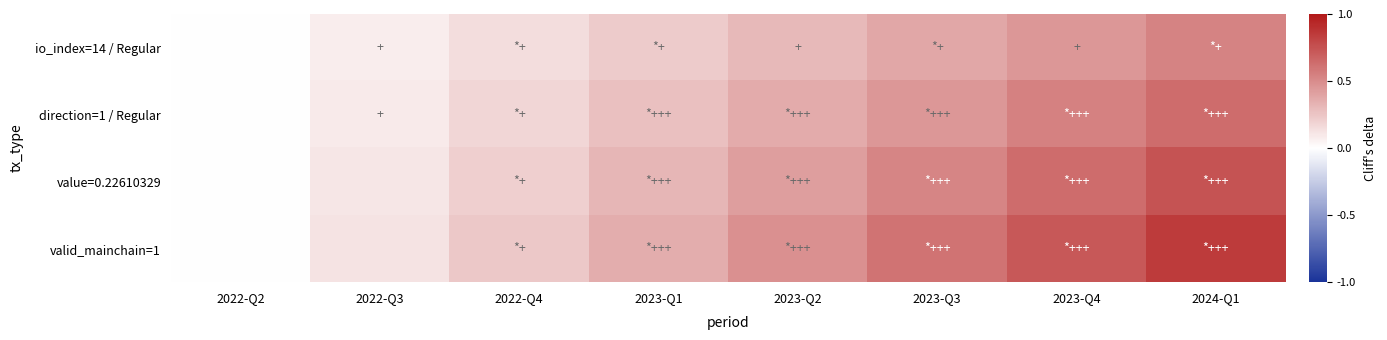

Reading left to right, list all the values displayed in this chart.

io_index=14 / Regular: 2022-Q2=0.0	2022-Q3=0.1	2022-Q4=0.1	2023-Q1=0.2	2023-Q2=0.3	2023-Q3=0.4	2023-Q4=0.5	2024-Q1=0.5
direction=1 / Regular: 2022-Q2=0.0	2022-Q3=0.1	2022-Q4=0.2	2023-Q1=0.3	2023-Q2=0.4	2023-Q3=0.5	2023-Q4=0.5	2024-Q1=0.6
value=0.22610329: 2022-Q2=0.0	2022-Q3=0.1	2022-Q4=0.2	2023-Q1=0.3	2023-Q2=0.4	2023-Q3=0.5	2023-Q4=0.6	2024-Q1=0.7
valid_mainchain=1: 2022-Q2=0.0	2022-Q3=0.1	2022-Q4=0.2	2023-Q1=0.4	2023-Q2=0.5	2023-Q3=0.6	2023-Q4=0.7	2024-Q1=0.8